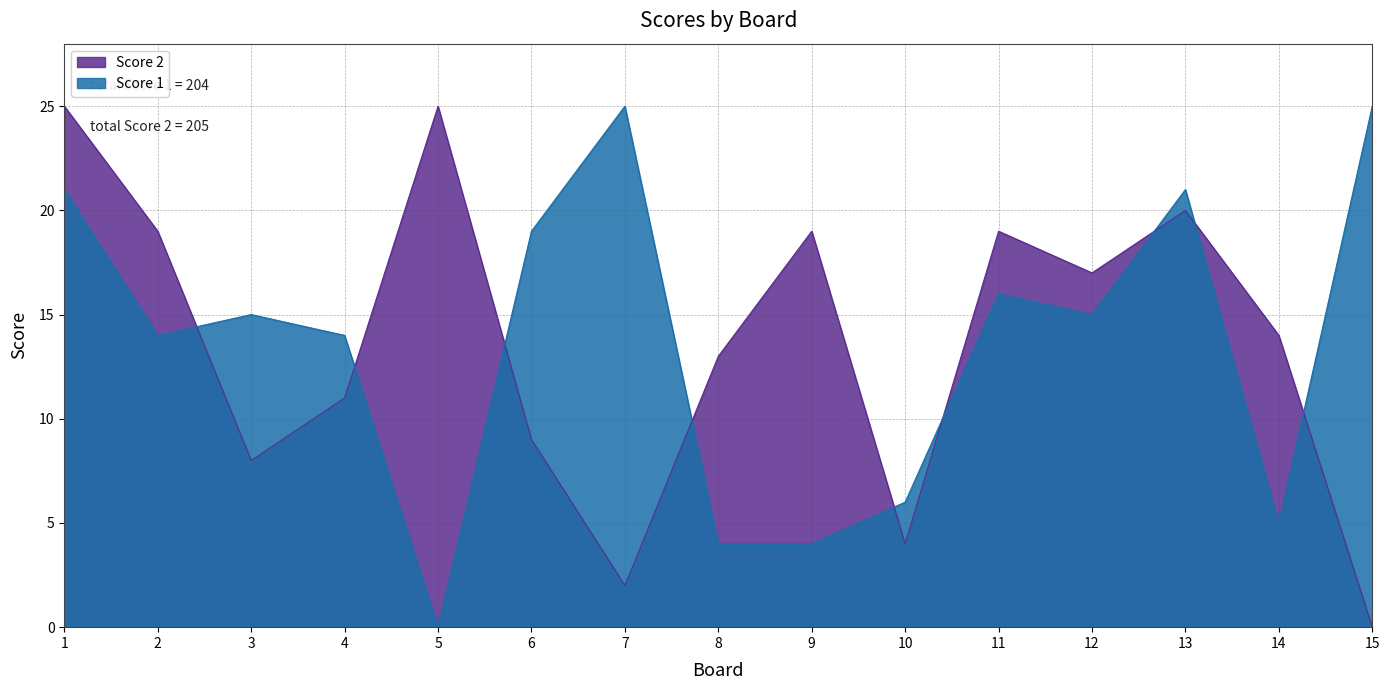

What is the sum of all Score 1 values?

204